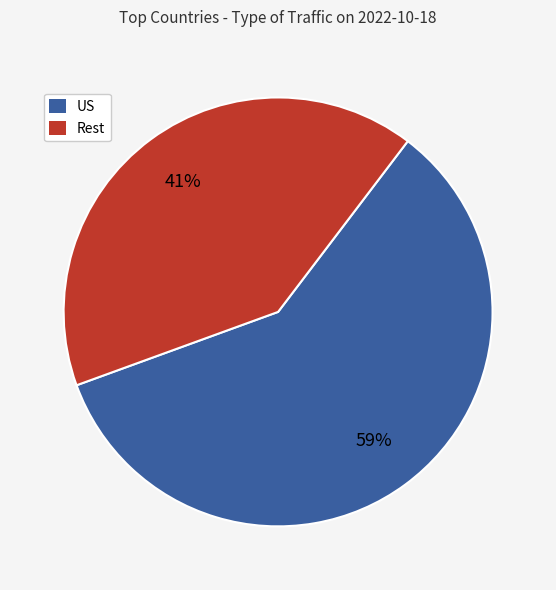

Is it true that US is 44% of the pie?

False